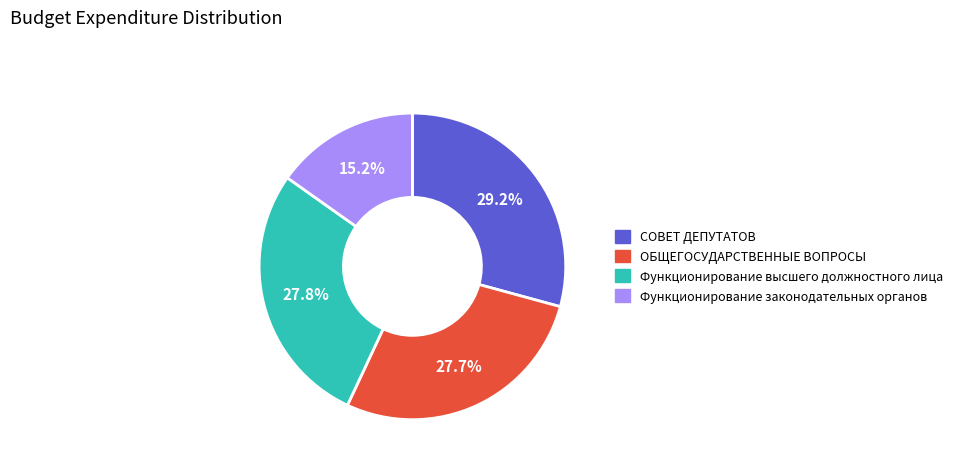

Which has a higher value, ОБЩЕГОСУДАРСТВЕННЫЕ ВОПРОСЫ or Функционирование законодательных органов?

ОБЩЕГОСУДАРСТВЕННЫЕ ВОПРОСЫ